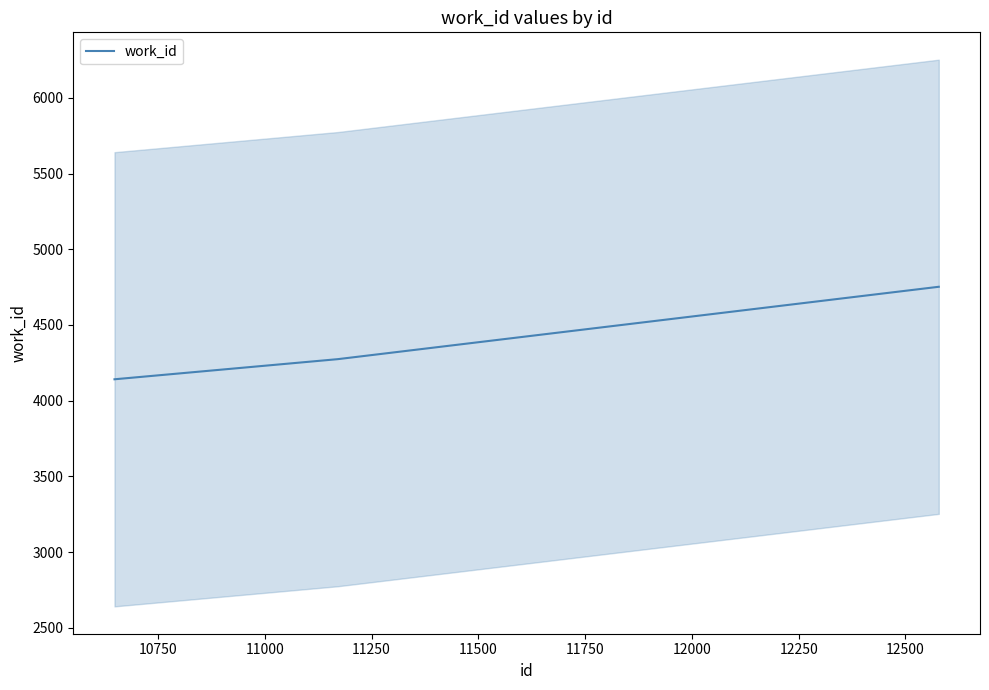

What is the maximum value for work_id?

4752